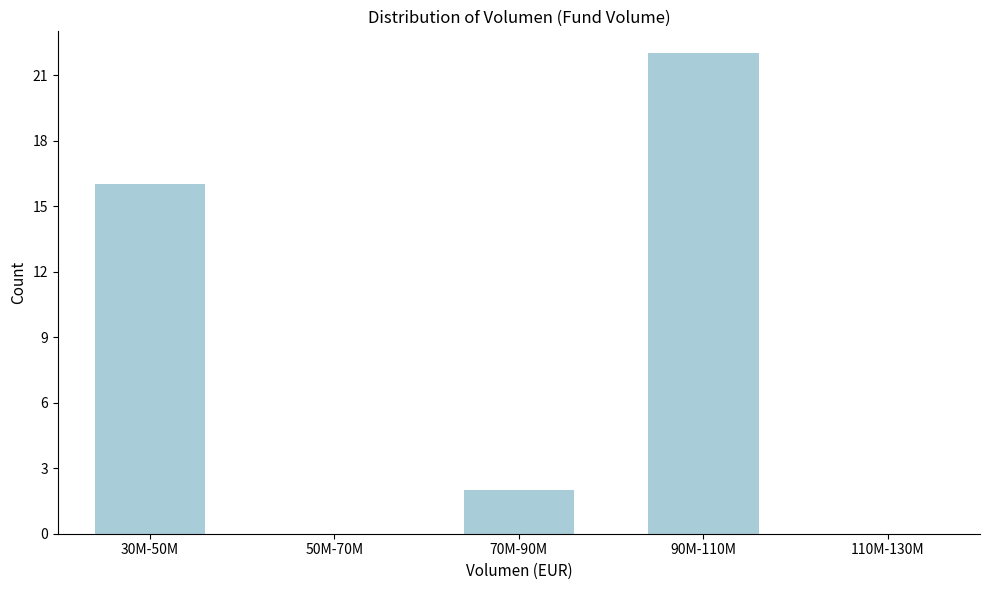

Reading left to right, what are all the values shown in this chart?

30M-50M=16	50M-70M=0	70M-90M=2	90M-110M=22	110M-130M=0